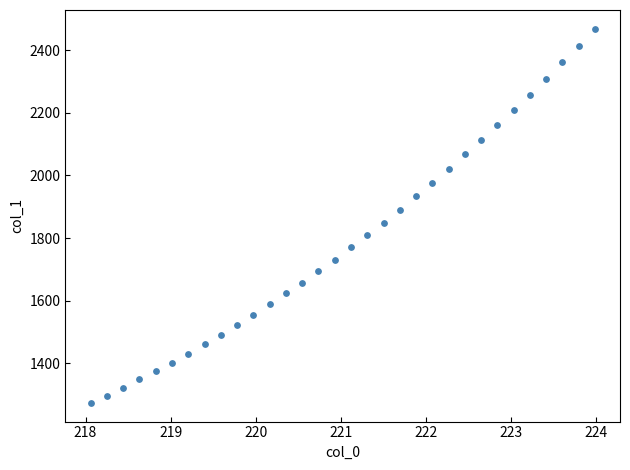

What is the range of Y values (max minus min)?

1195.6